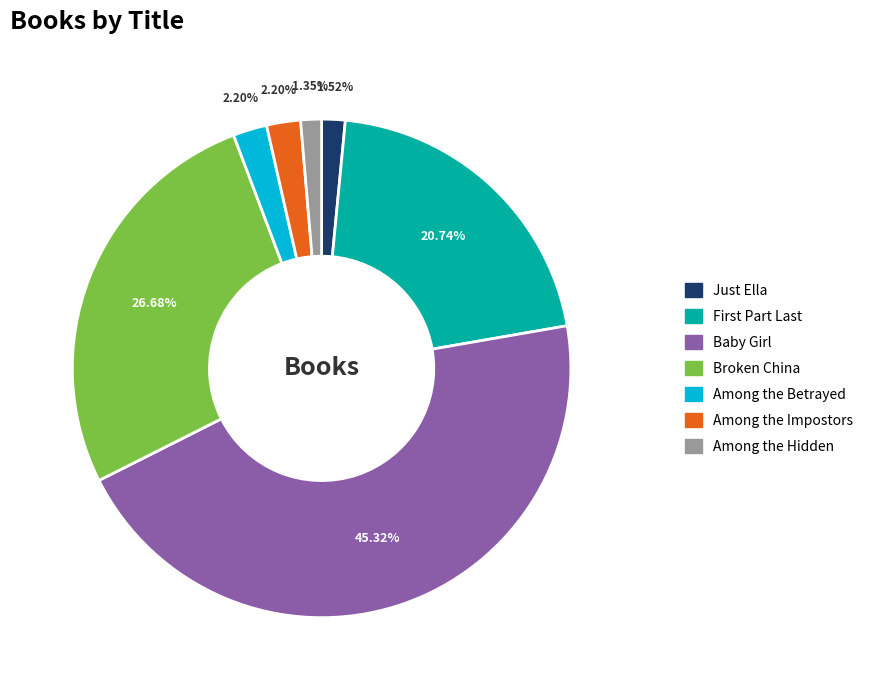

Which slice is the largest?

Baby Girl